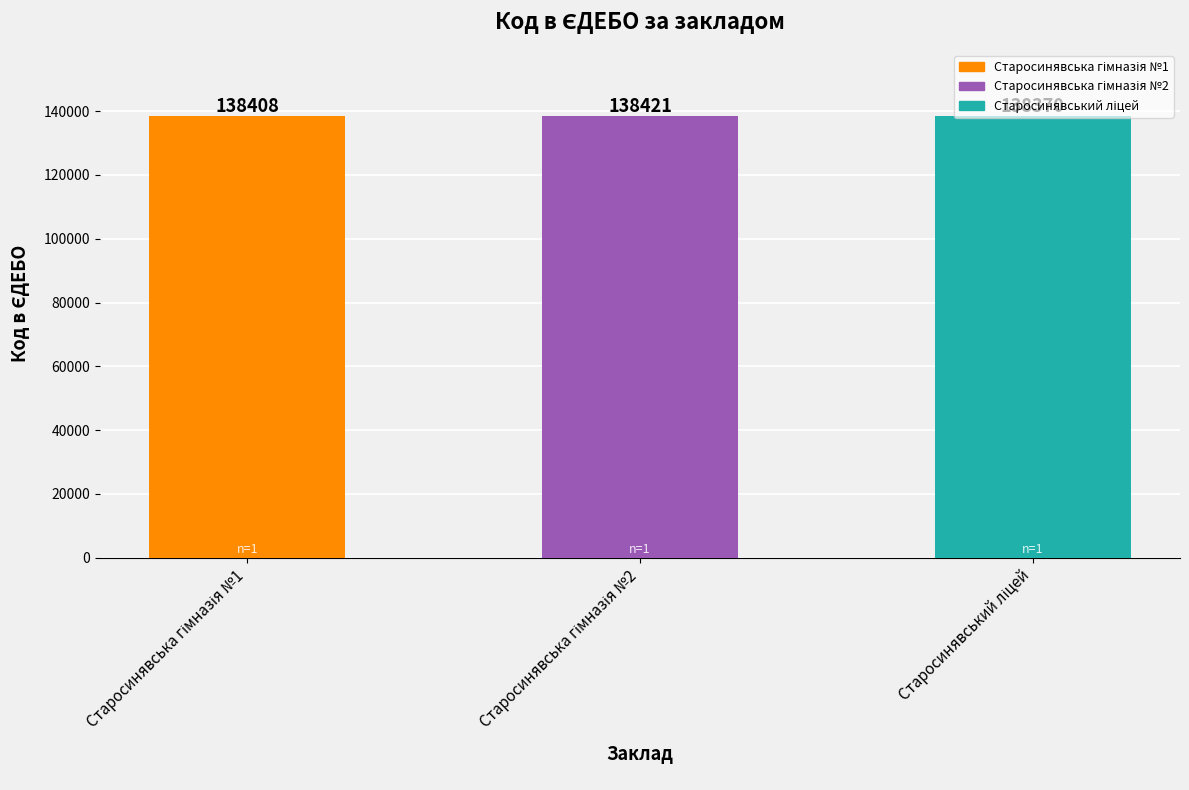

Reading left to right, extract all data points from this chart.

138408	138421	138370